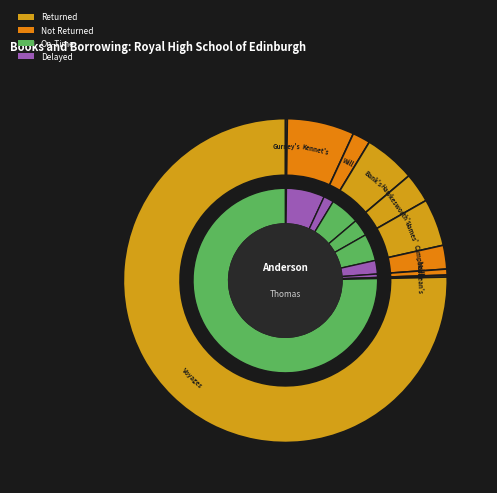

To the nearest percent, what is the combined percentage of Life of a Private Gentleman and Macbean's Dictionary?

1%